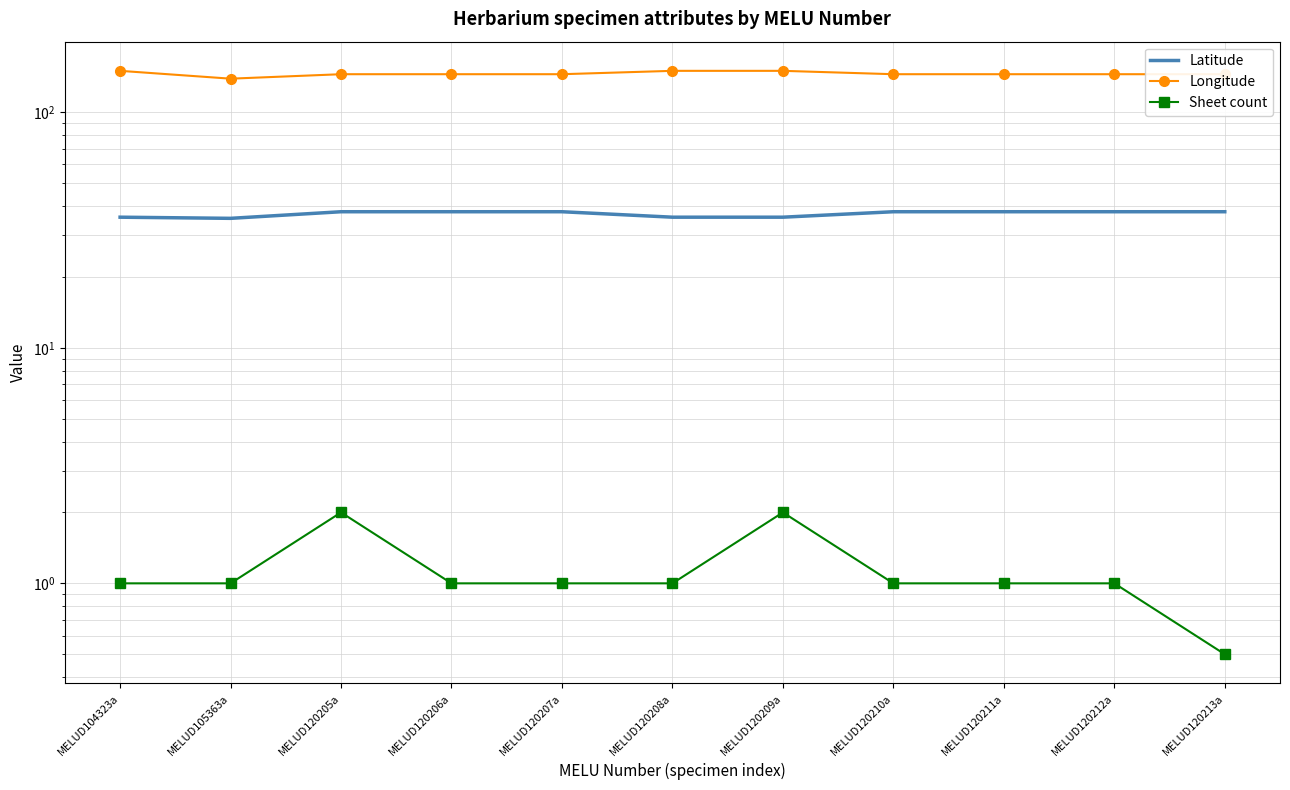

What are all the series names shown in the legend?

Latitude, Longitude, Sheet count